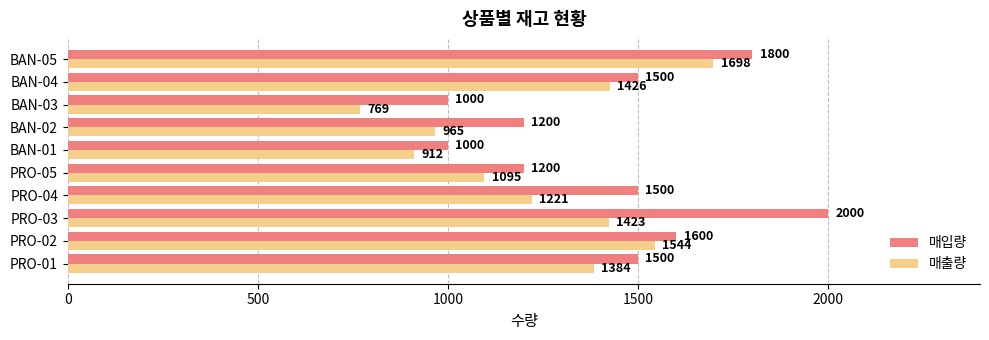

Where is 매출량 nearest to the value 1233?

PRO-04